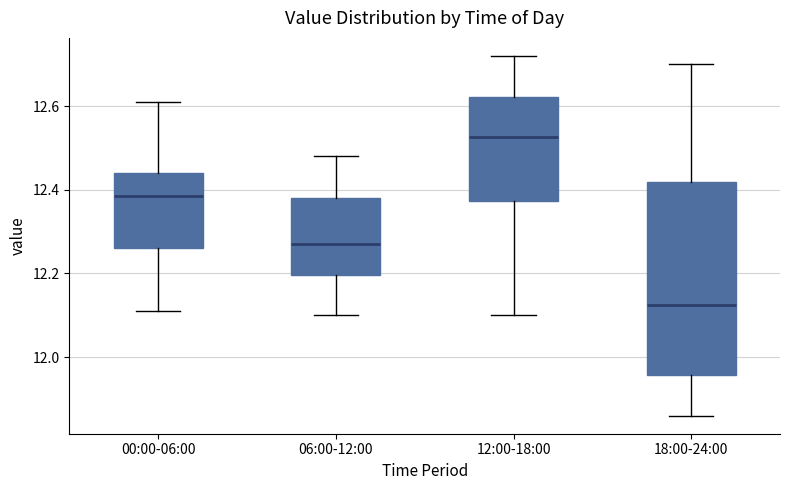

Reading left to right, read every box against the y-axis: the position of its median line, the range the box covers, and the ends of its whiskers. The values are not printed on the chart, so give them approximately, as read against the axis.

00:00-06:00: median 12.38, box 12.26 to 12.44, whiskers 12.12 to 12.62
06:00-12:00: median 12.28, box 12.20 to 12.38, whiskers 12.10 to 12.48
12:00-18:00: median 12.52, box 12.38 to 12.62, whiskers 12.10 to 12.72
18:00-24:00: median 12.12, box 11.96 to 12.42, whiskers 11.86 to 12.70